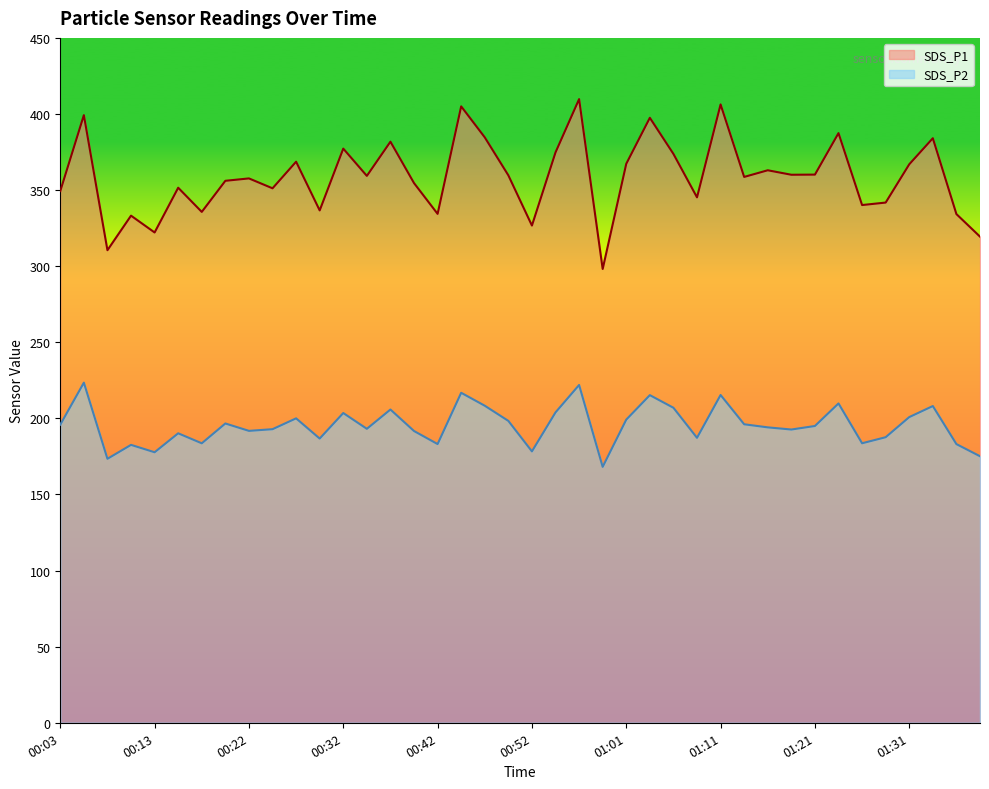

True or false: SDS_P2 and SDS_P1 intersect in this chart.

False